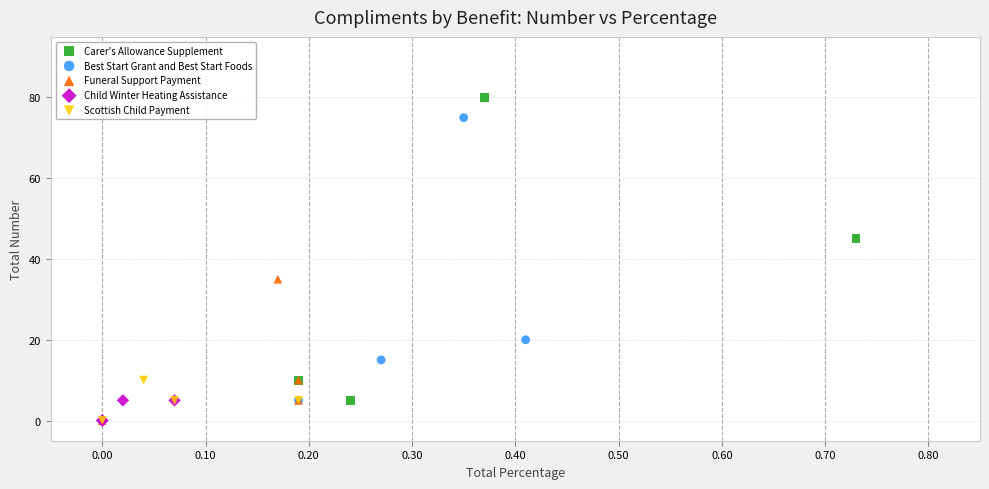

Which series reaches the maximum Y coordinate?

Carer's Allowance Supplement